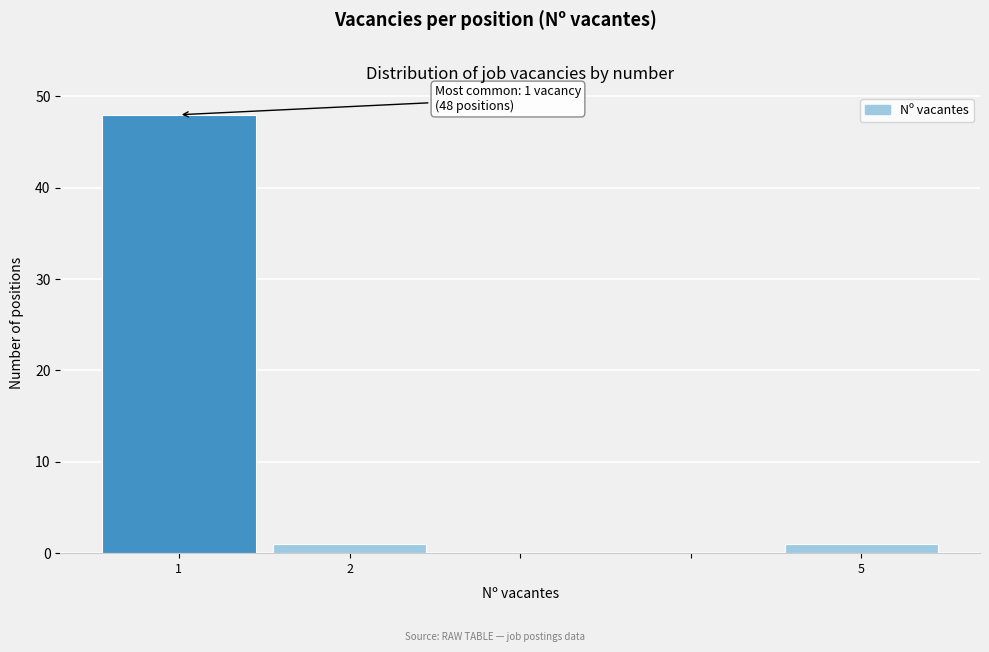

Over which range of the x-axis is the bar tallest?

0.5 to 1.5